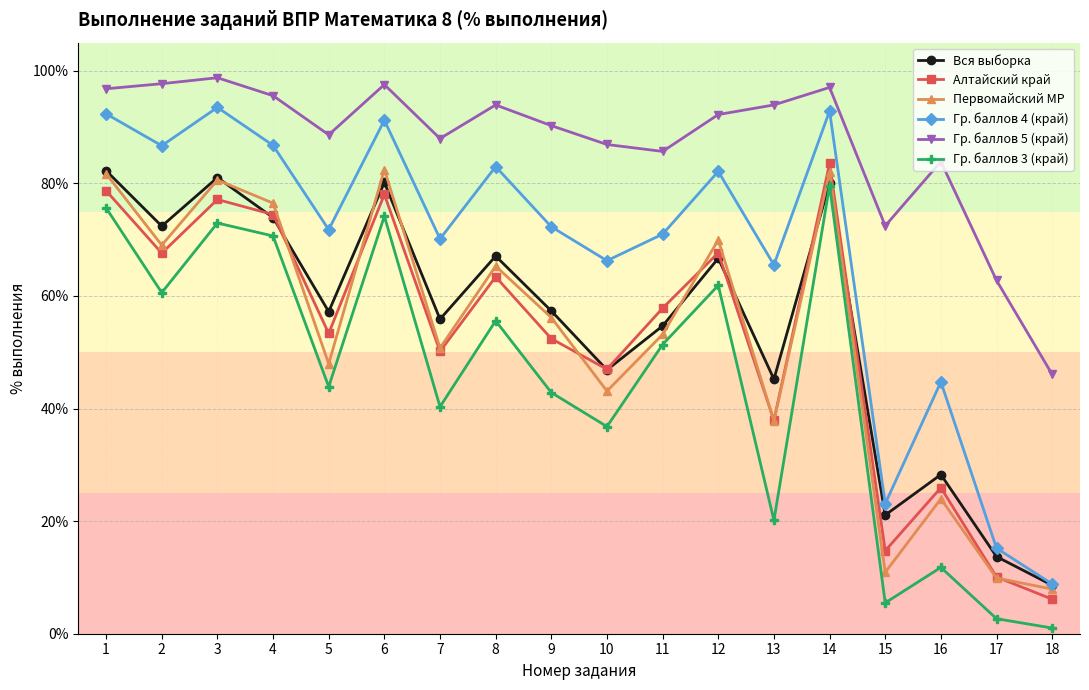

Read the Гр. баллов 5 (край) value at 7.

88.0